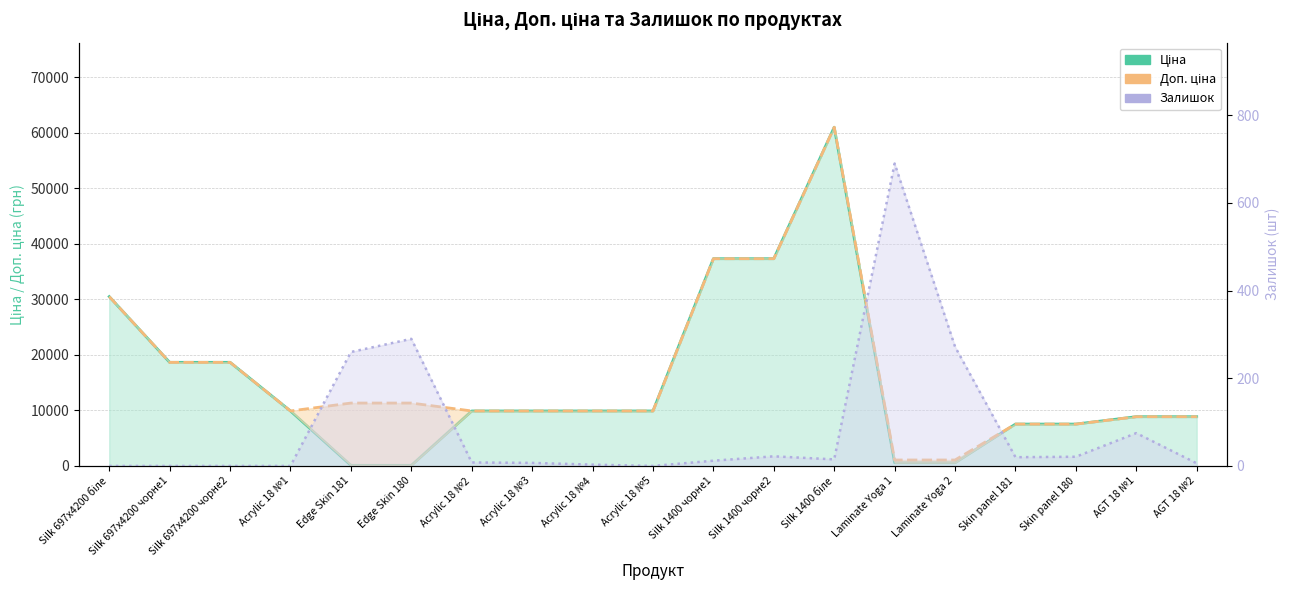

What value does the Доп. ціна series have at Edge Skin 180?

11334.0